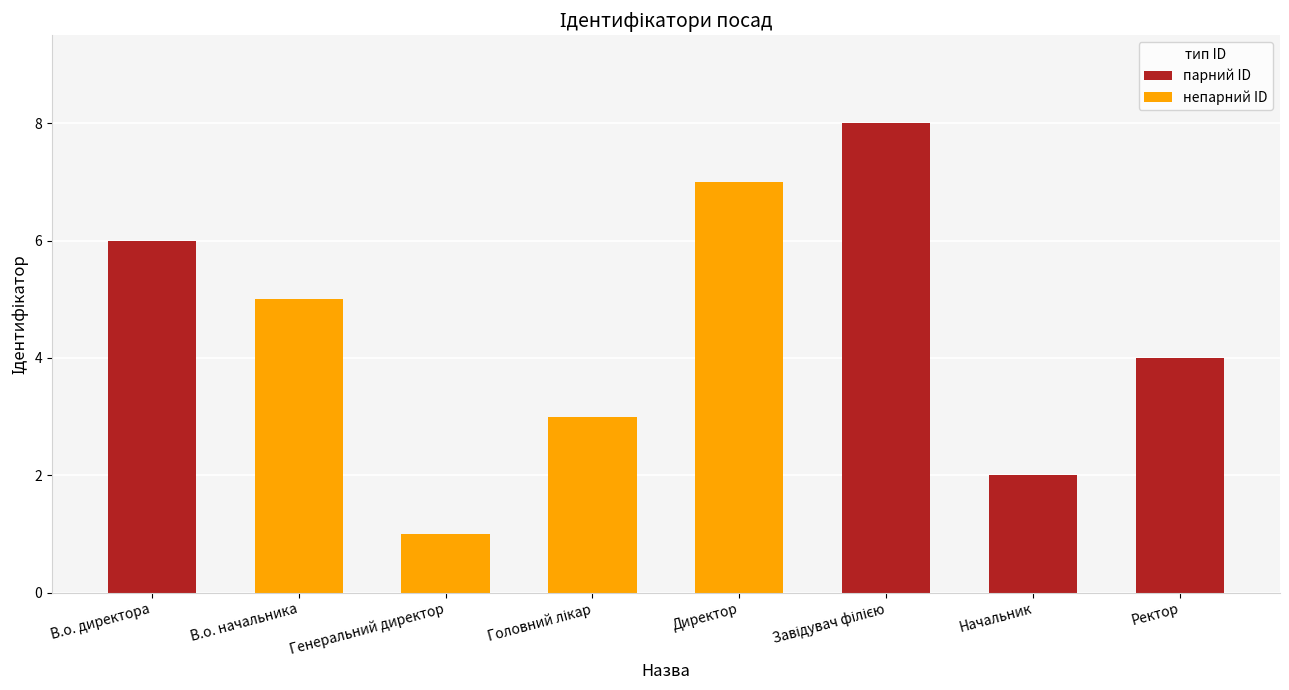

What is the sum of all values?

36